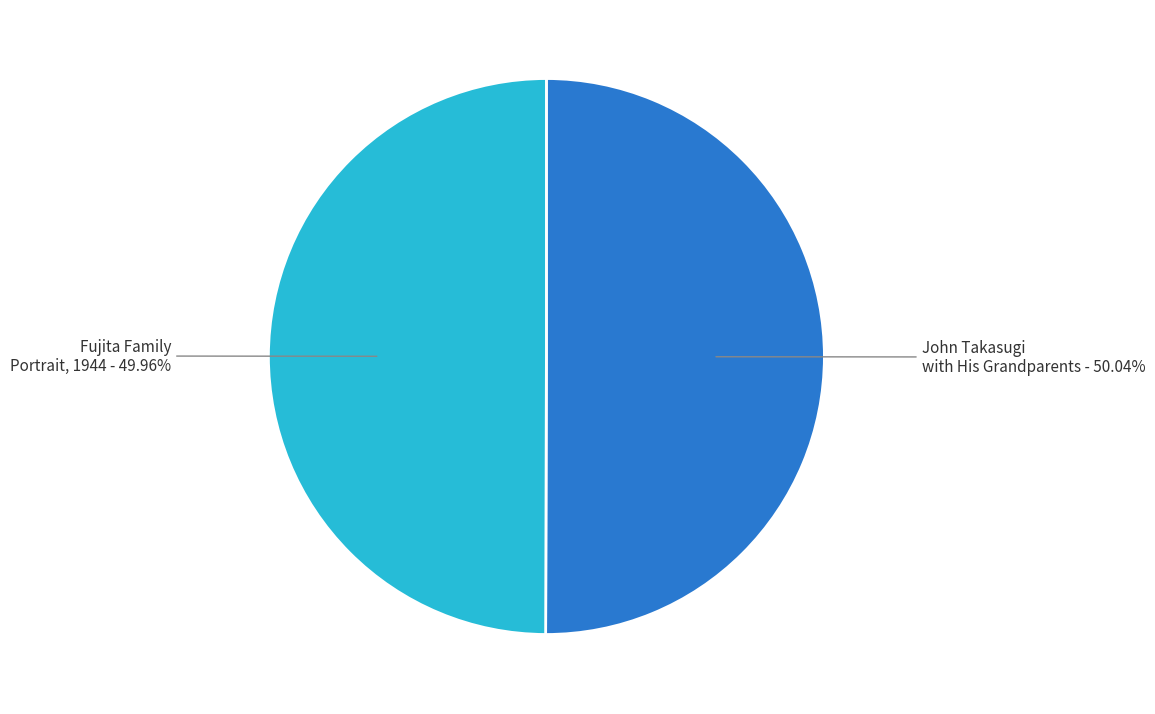

Approximately how many times larger is the value at John Takasugi with His Grandparents - 50.04% compared to Fujita Family Portrait, 1944 - 49.96%?

1.0